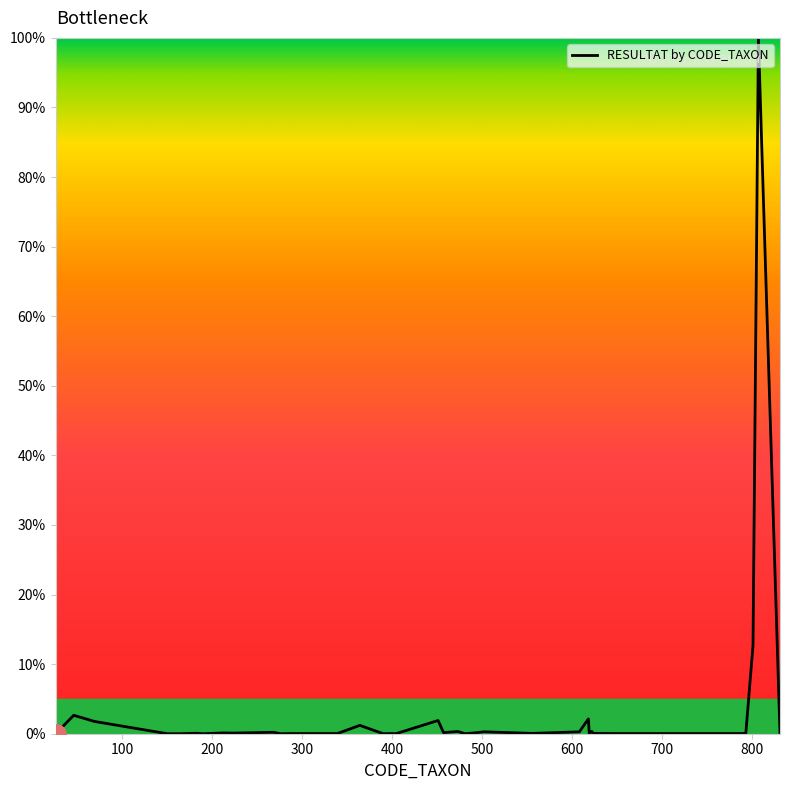

What is the greatest value displayed?

100.0